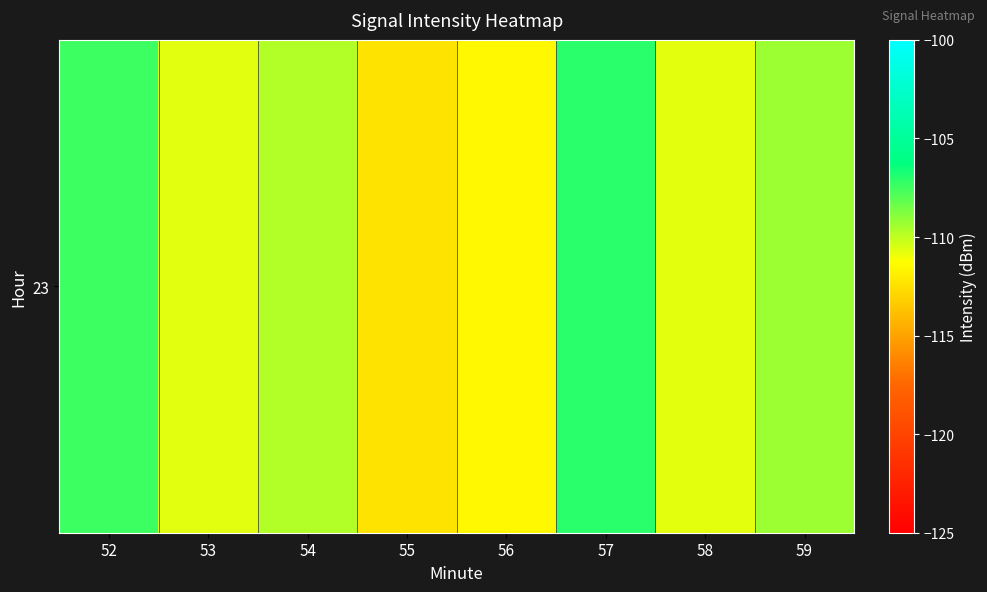

How many data points does each series have?

8